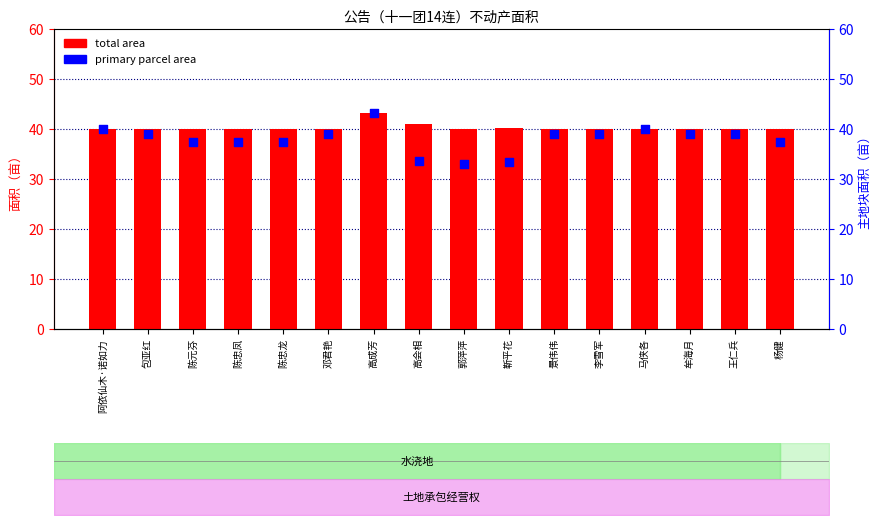

Which series has the largest total across all categories?

total area